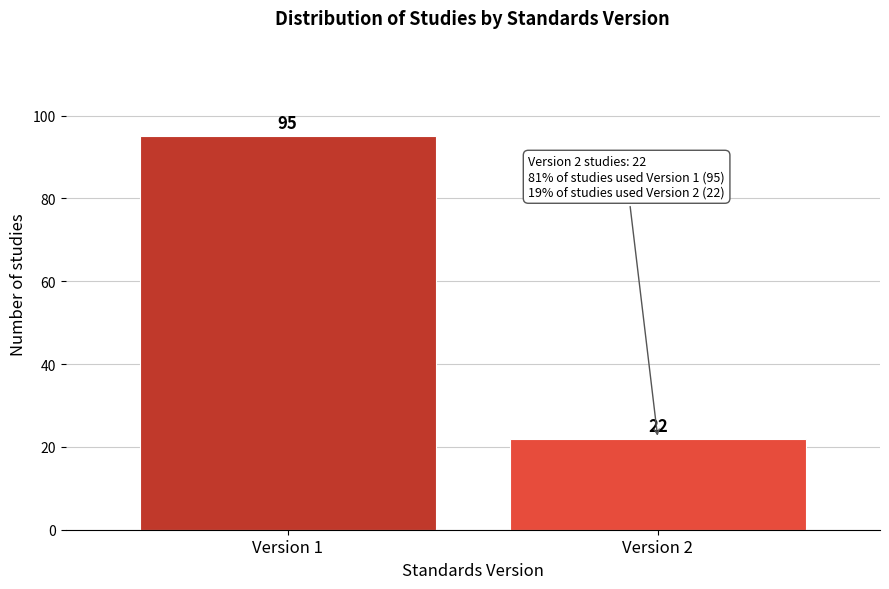

Reading left to right, list all the values displayed in this chart.

95	22